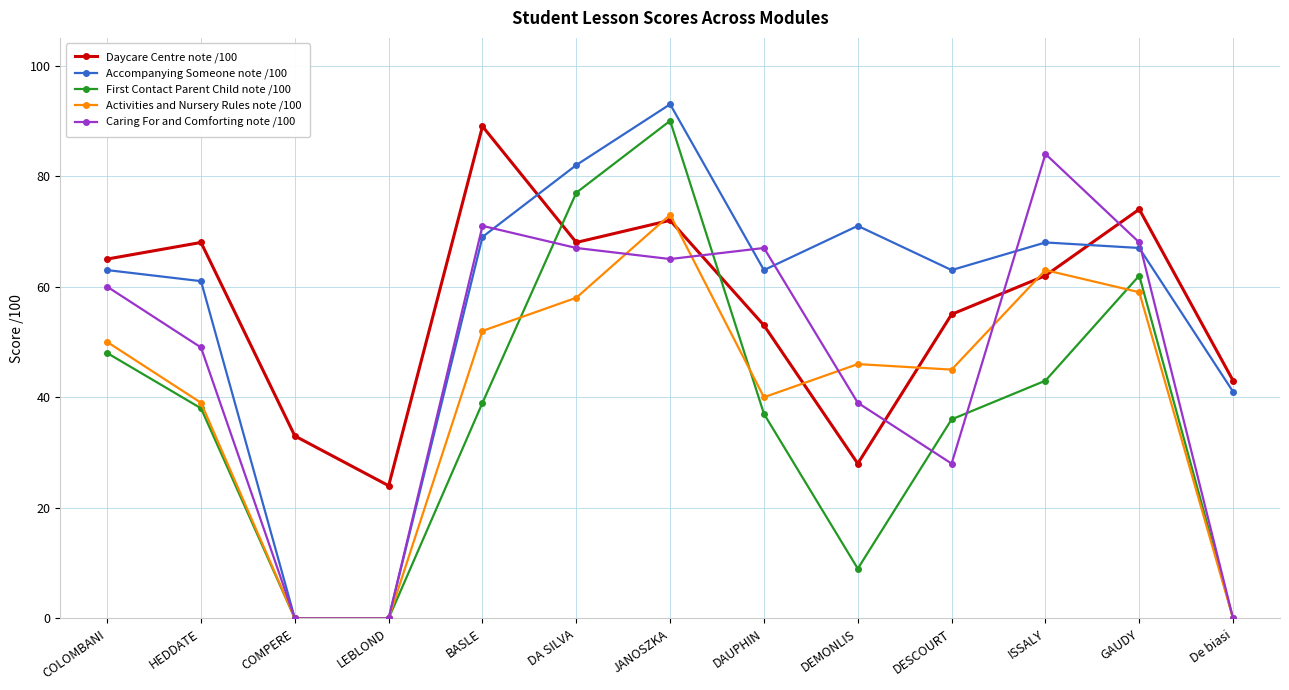

Which series changed the most between DESCOURT and ISSALY?

Caring For and Comforting note /100